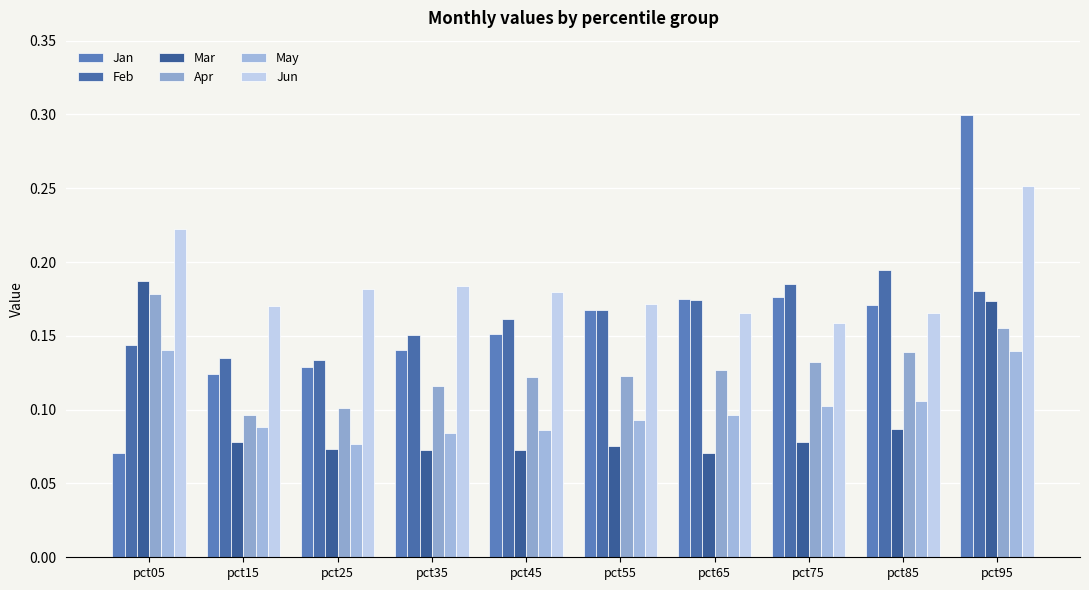

The value of Jun at pct45 is 0.2. True or false?

True